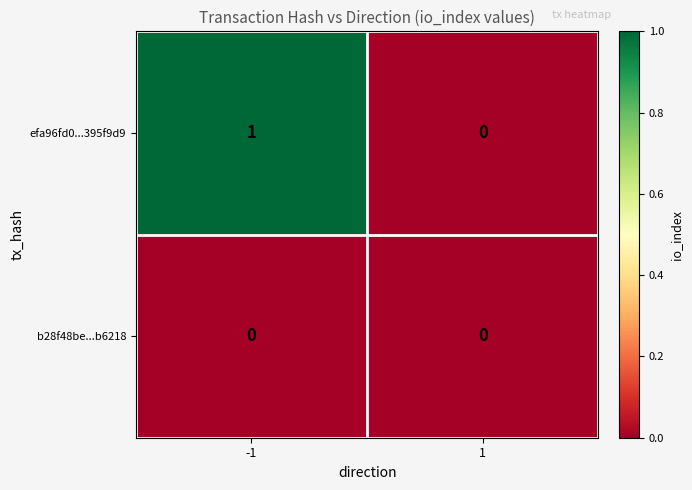

What is the total value across all series at -1?

1